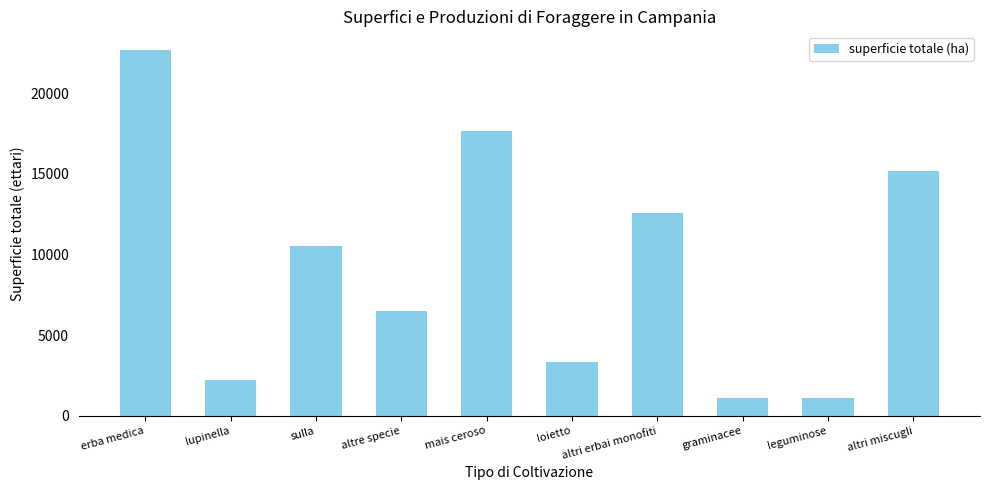

Where is the data nearest to the value 11893?

altri erbai monofiti